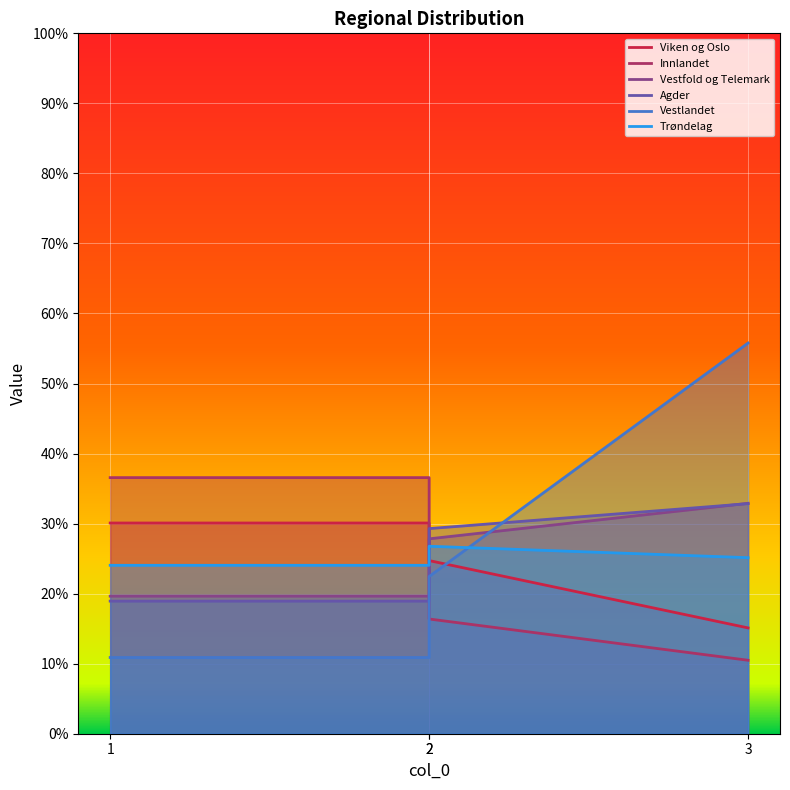

How many distinct data groups are displayed?

6